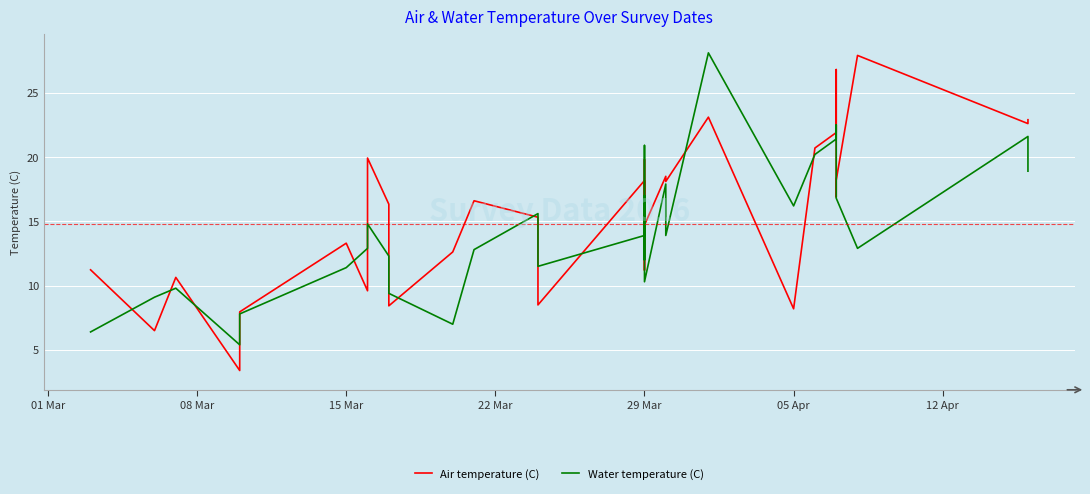

How many times do Water temperature (C) and Air temperature (C) cross each other?

16